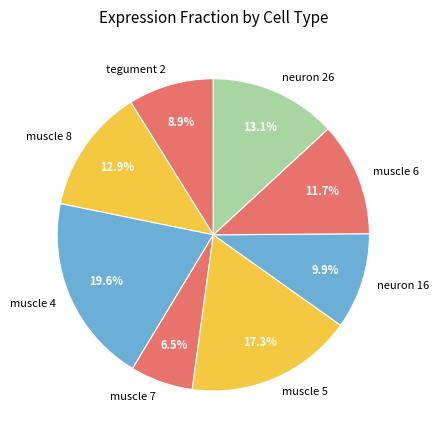

To the nearest percent, what is the difference between the largest and smallest slice percentages?

13%